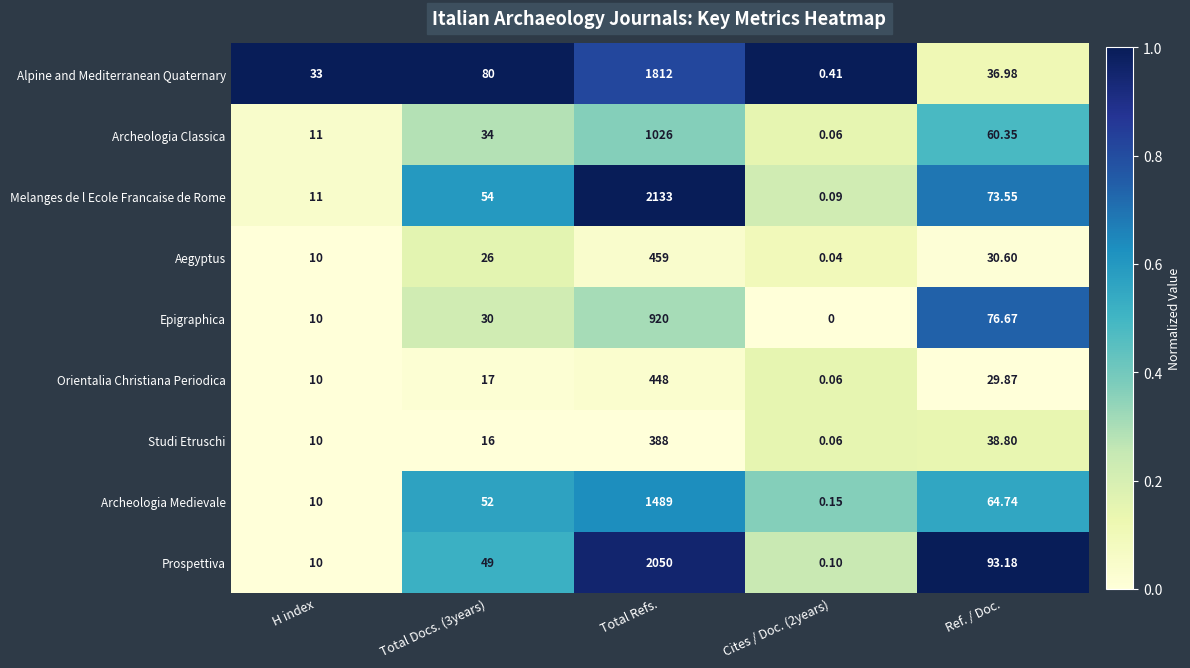

Which series changed the most between Total Docs. (3years) and Cites / Doc. (2years)?

Alpine and Mediterranean Quaternary